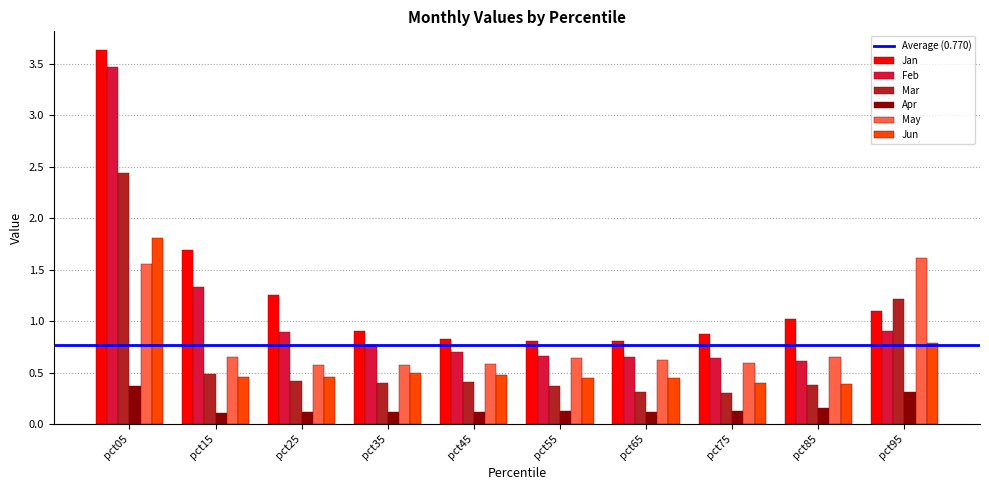

Rank the series by their maximum value, from lowest to highest.

Apr, May, Jun, Mar, Feb, Jan